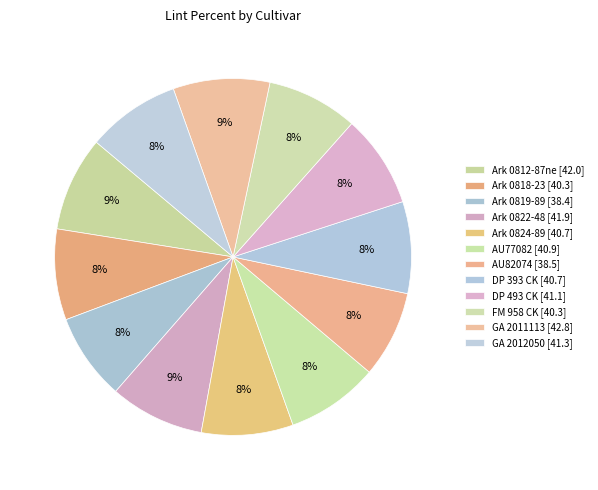

How many slices are in this pie chart?

12